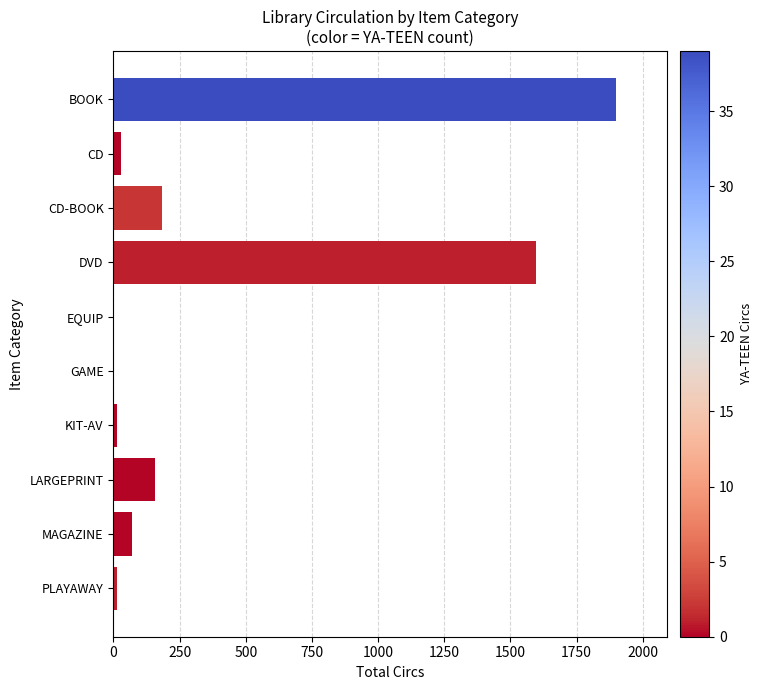

What is the sum of all values?

3963